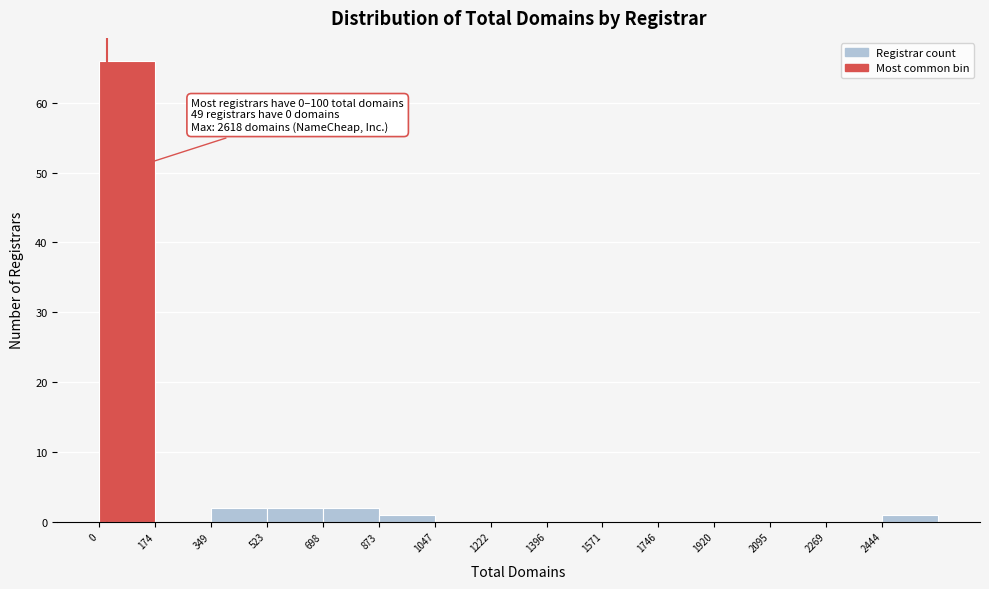

Which range on the x-axis has the tallest bar?

0 to 180